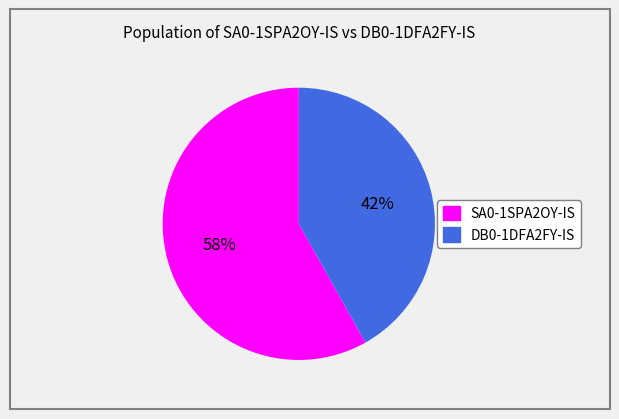

How many segments does this pie chart have?

2